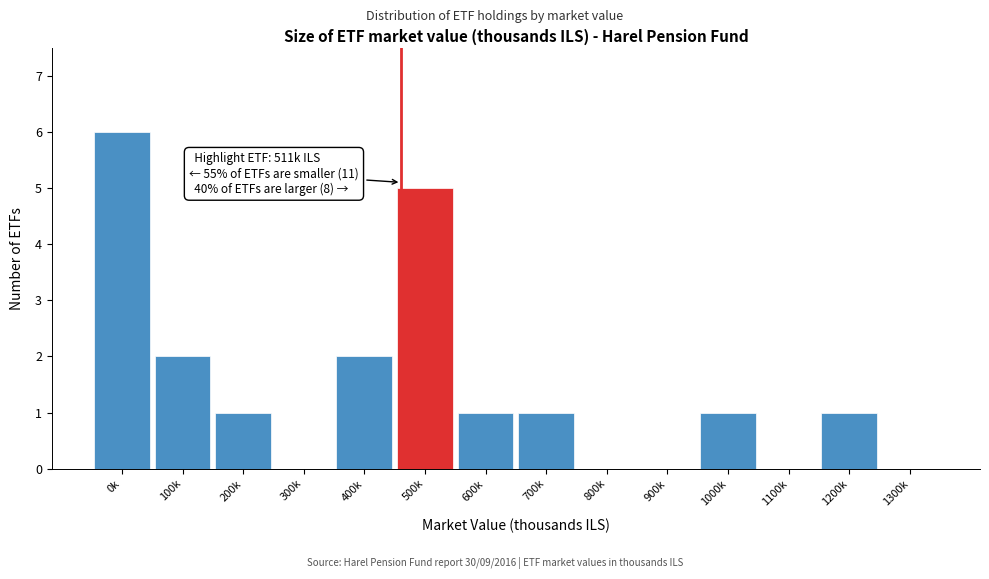

Reading right to left, transcribe all the data shown in this chart.

1300k=0	1200k=1	1100k=0	1000k=1	900k=0	800k=0	700k=1	600k=1	500k=5	400k=2	300k=0	200k=1	100k=2	0k=6